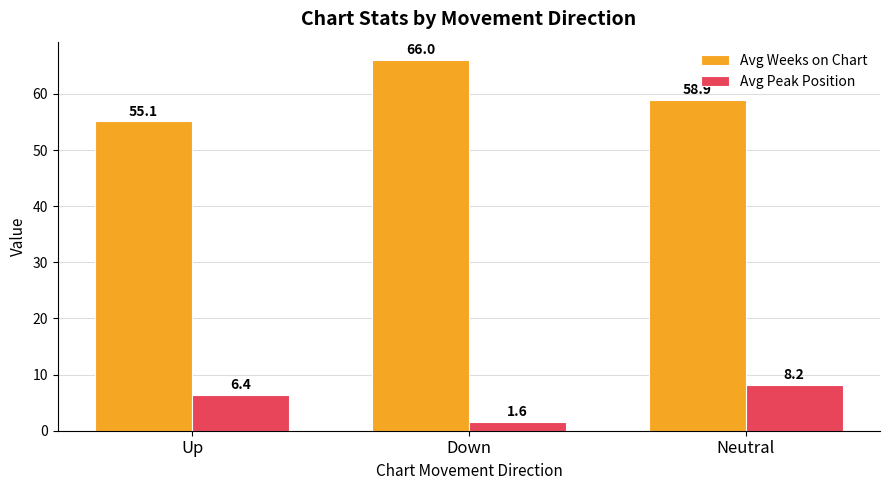

What are all the series names shown in the legend?

Avg Weeks on Chart, Avg Peak Position